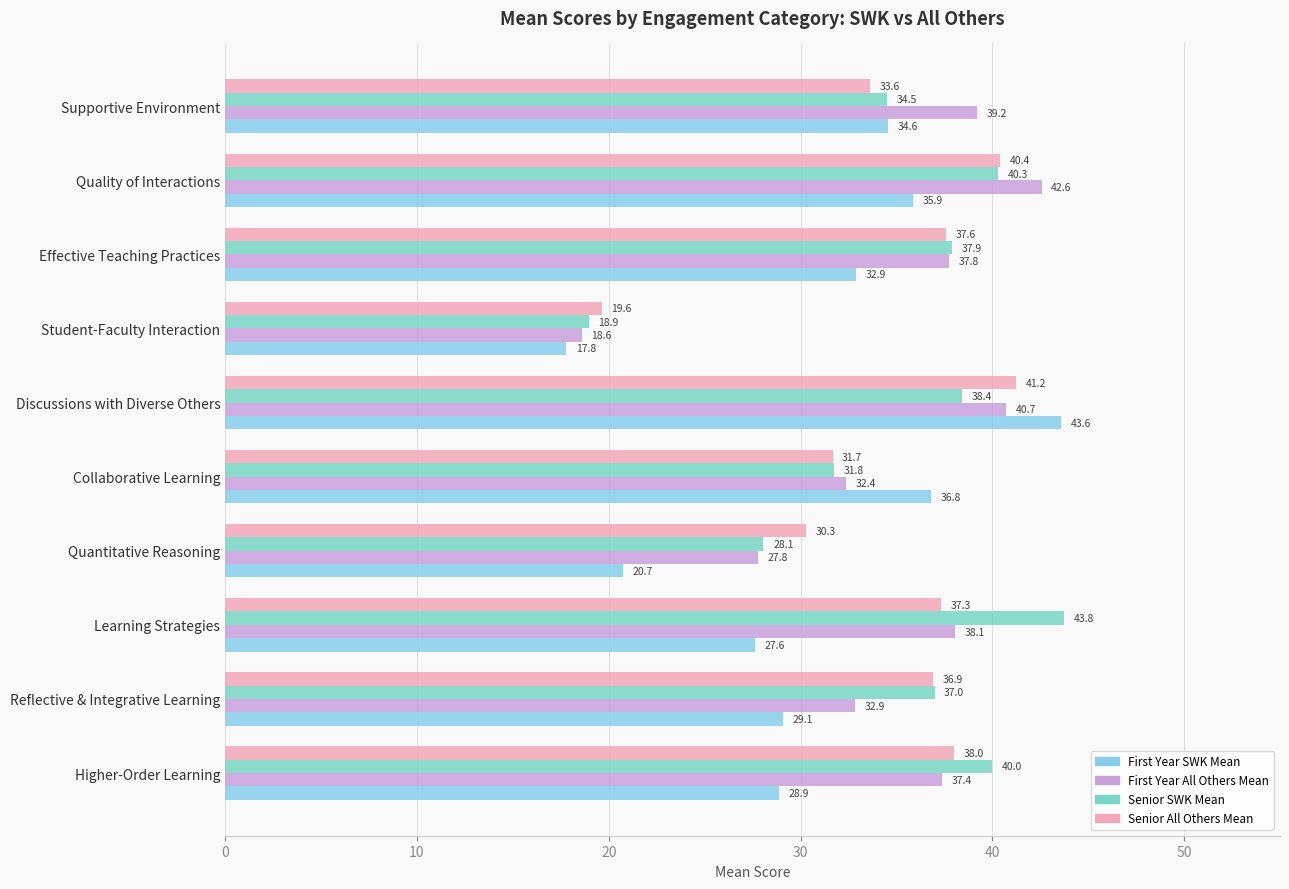

Which series has the largest total across all categories?

Senior SWK Mean